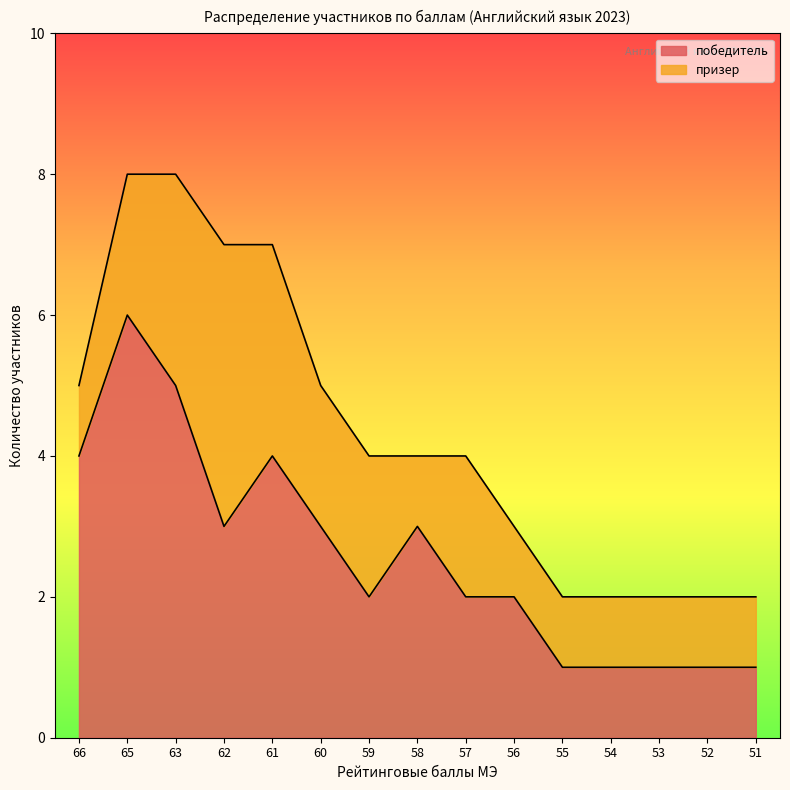

At which category does the data reach its first local peak?

65